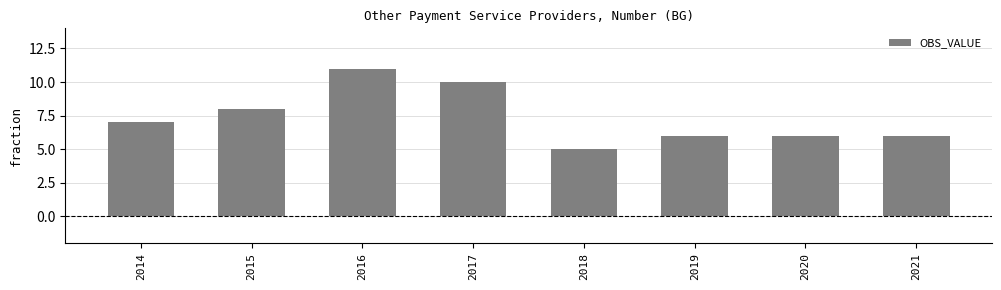

Does the chart contain stacked bars?

No